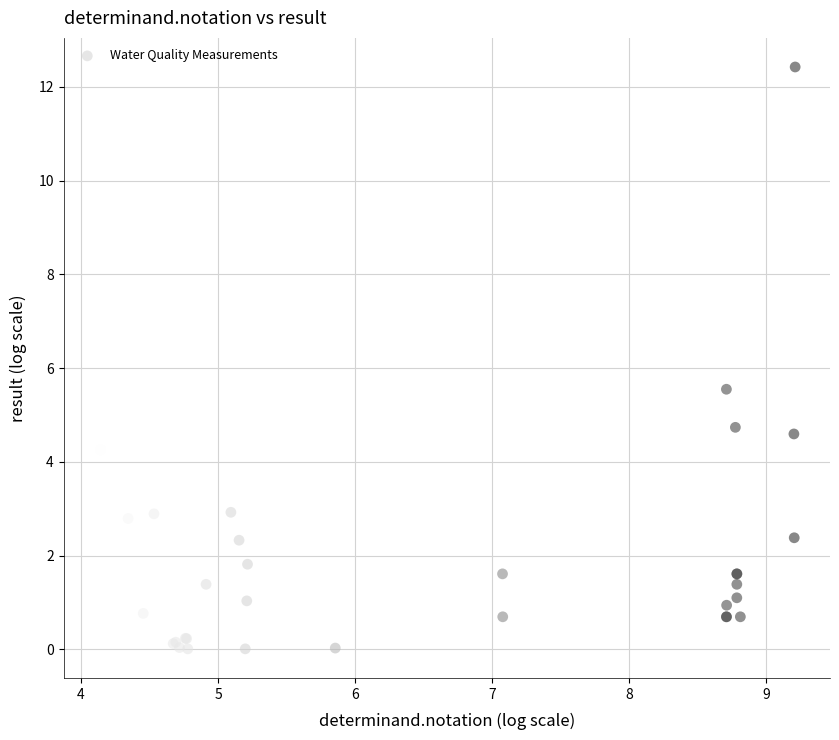

What Y value in the scatter plot is closest to 6?

5.5